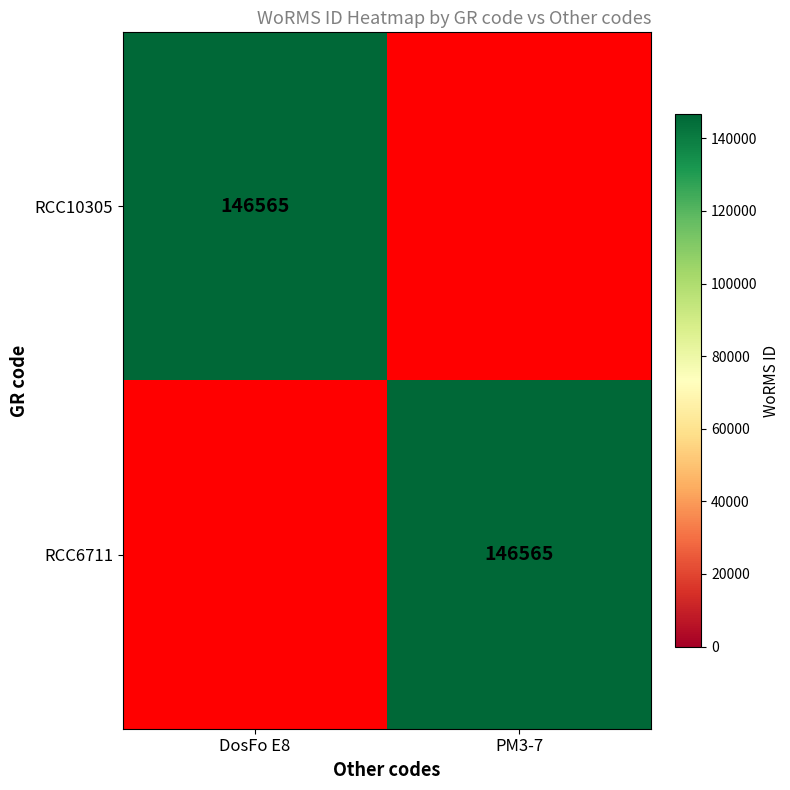

Is it true that RCC10305 equals 247128 at DosFo E8?

False